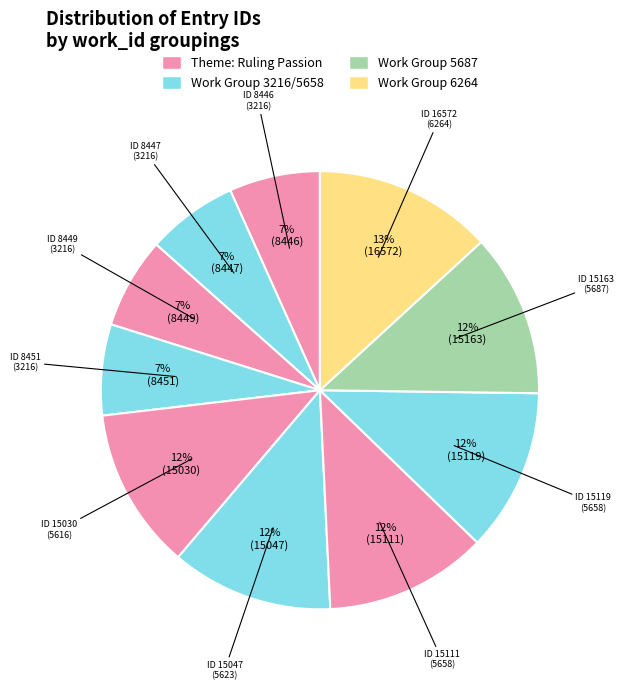

Count the number of slices in the pie.

10